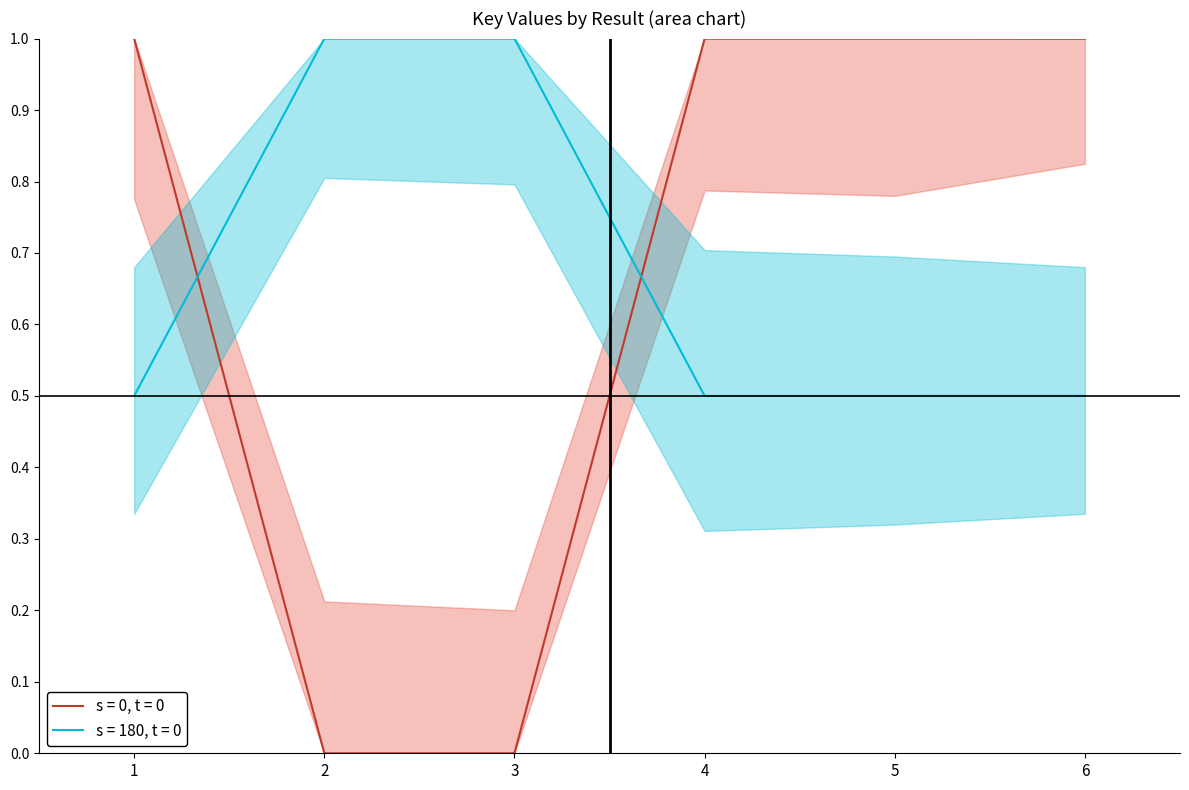

True or false: the data shows 1.0 at 4.

True